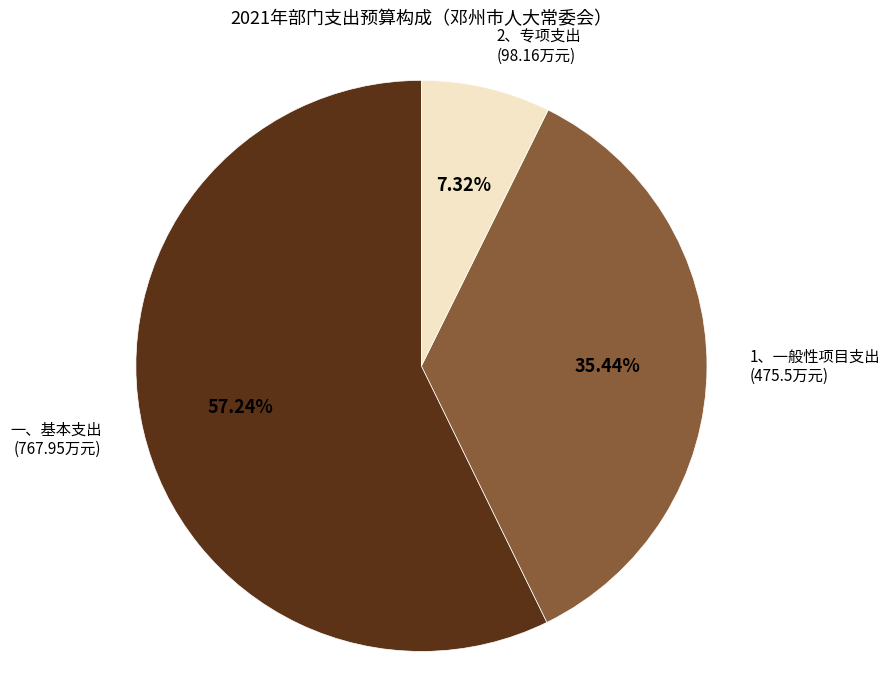

Is there any slice that represents more than half of the pie?

Yes